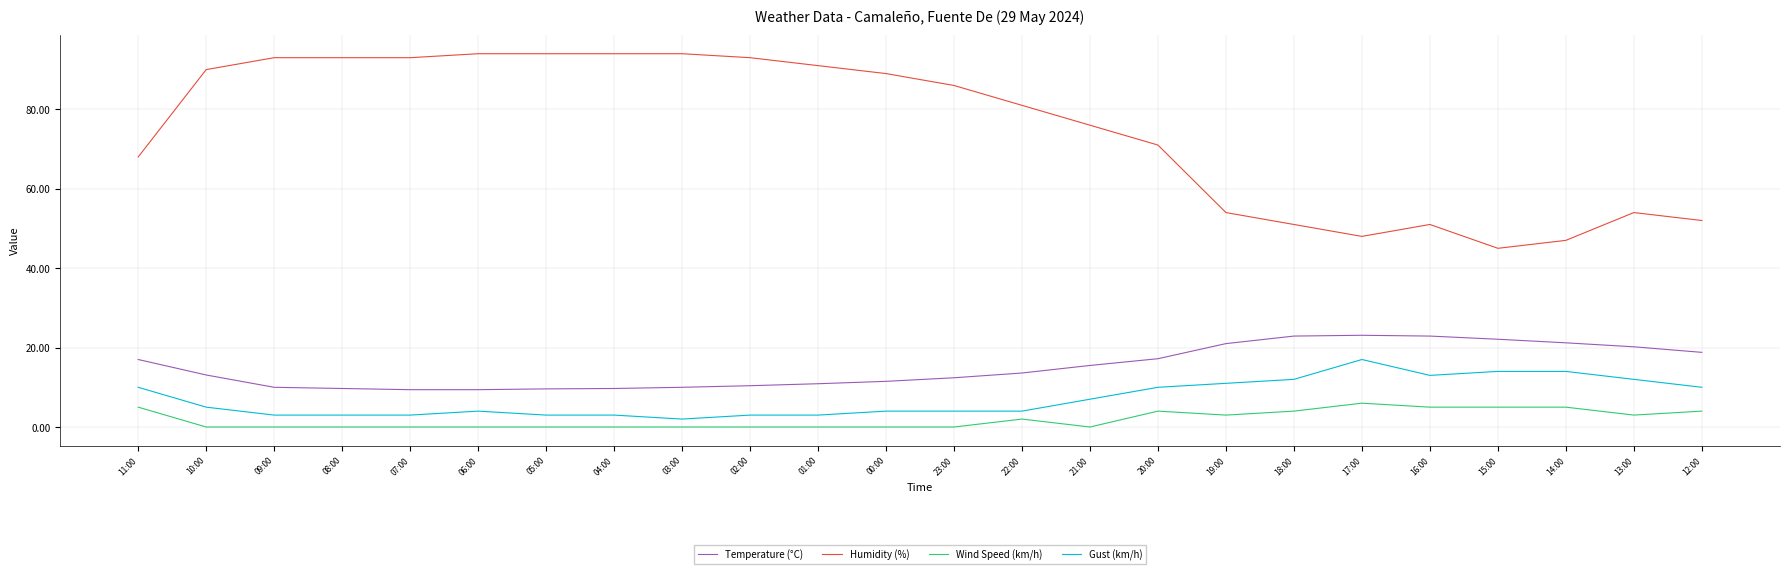

True or false: Gust (km/h) and Temperature (°C) intersect in this chart.

False